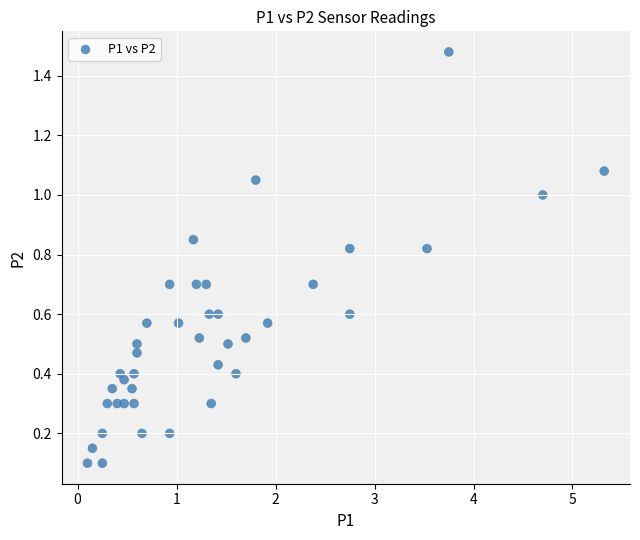

What is the range of Y values (max minus min)?

1.4